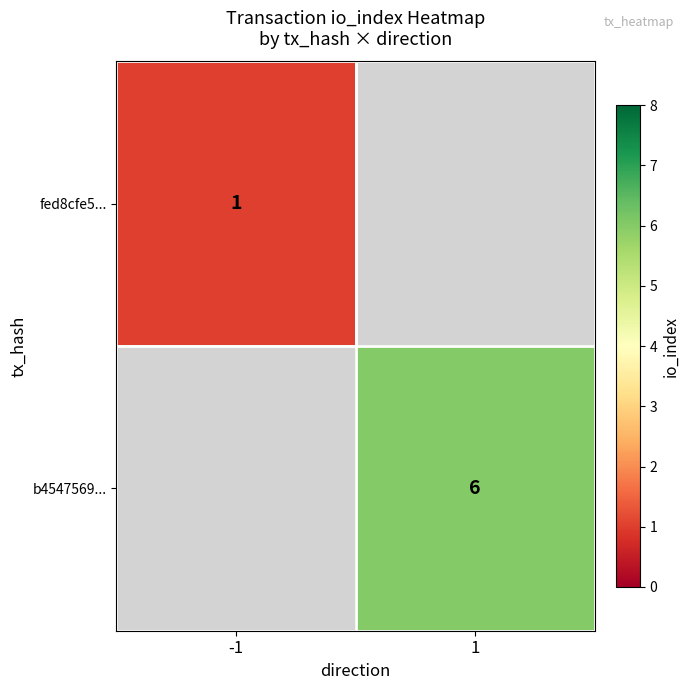

True or false: fed8cfe5... has a value of 2 at -1.

False